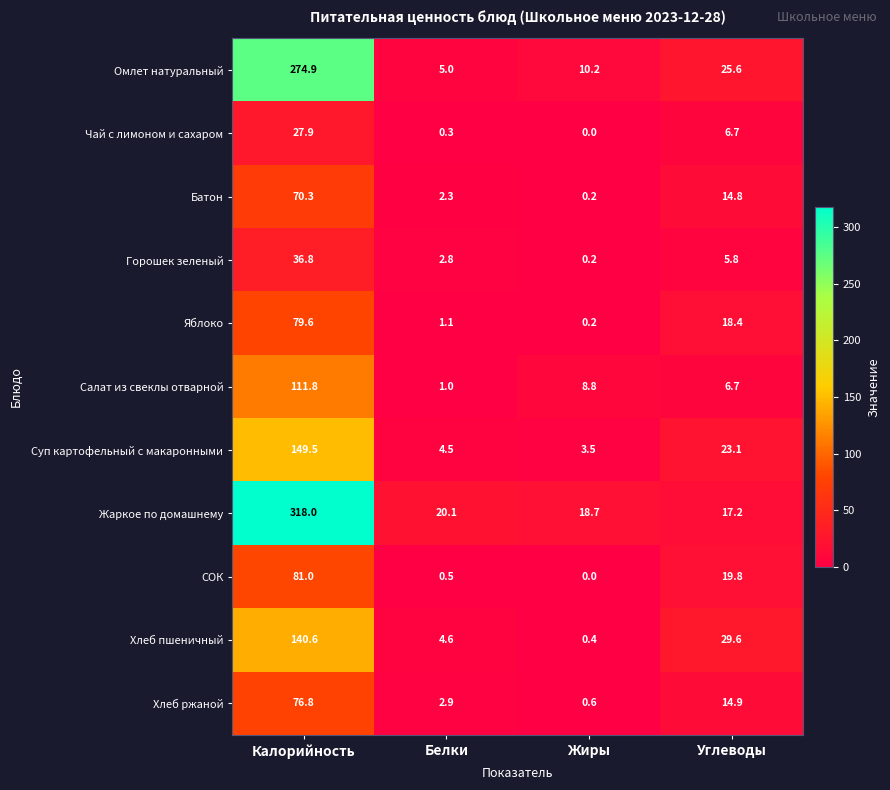

What is the difference between the maximum and minimum values in the Чай с лимоном и сахаром series?

27.9